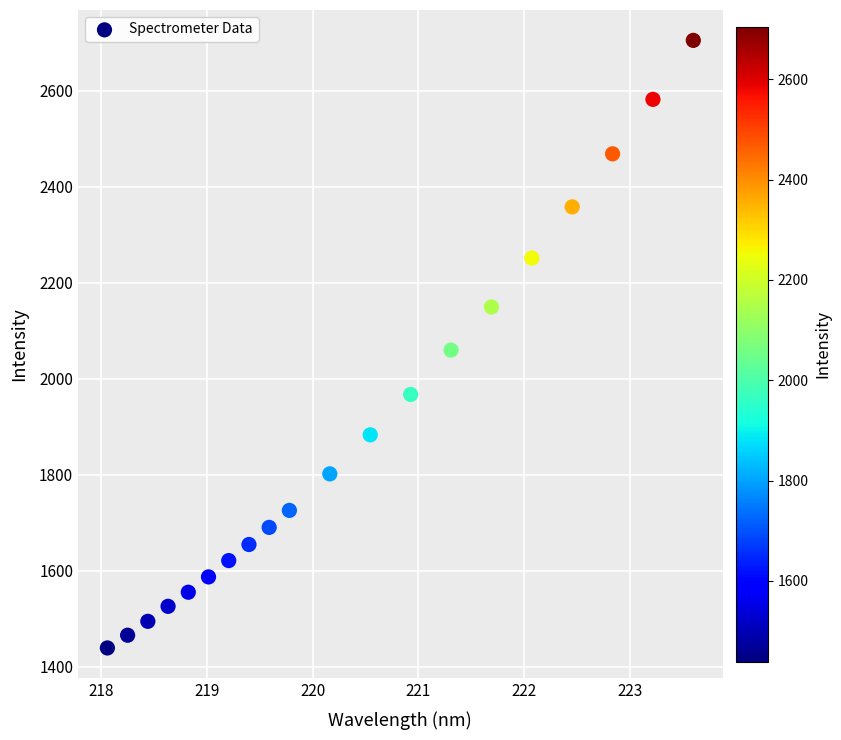

What is the range of X values (max minus min)?

5.5